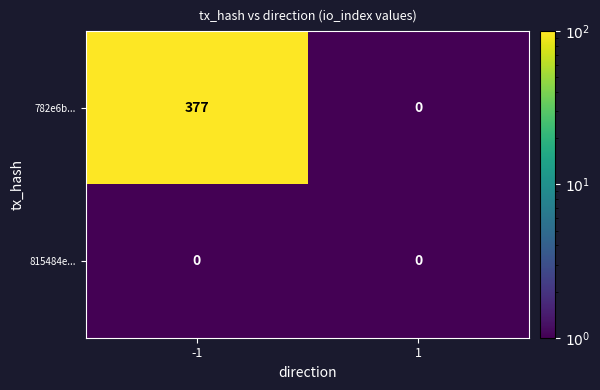

At which category is the sum across all series the highest?

-1